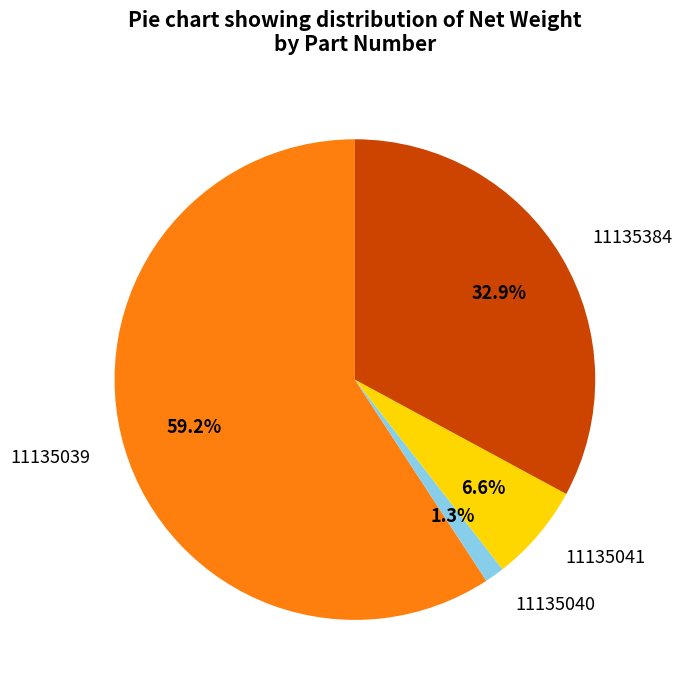

To the nearest percent, what portion does 11135041 represent?

7%